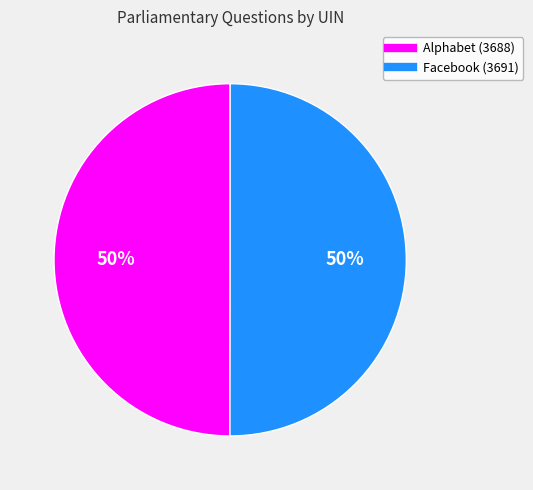

To the nearest percent, what is the average slice percentage?

50%